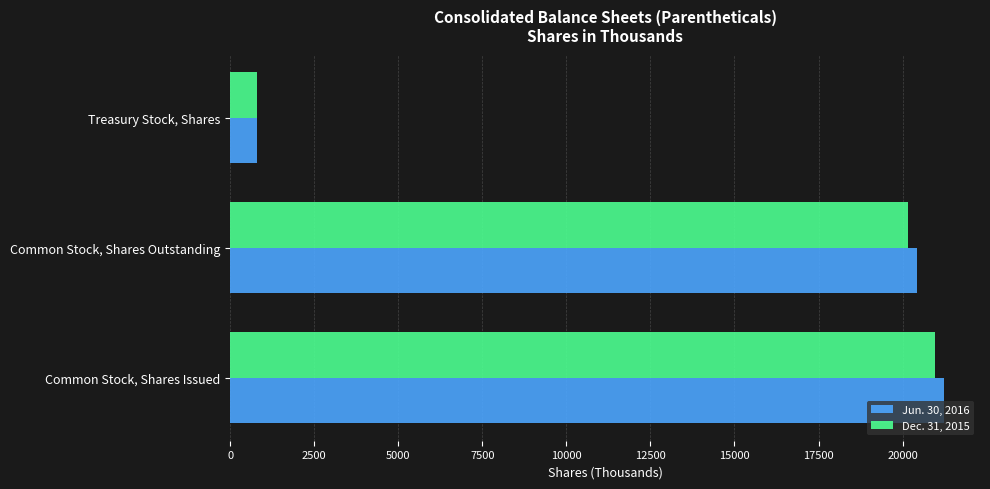

Which series has the largest range (max minus min)?

Jun. 30, 2016